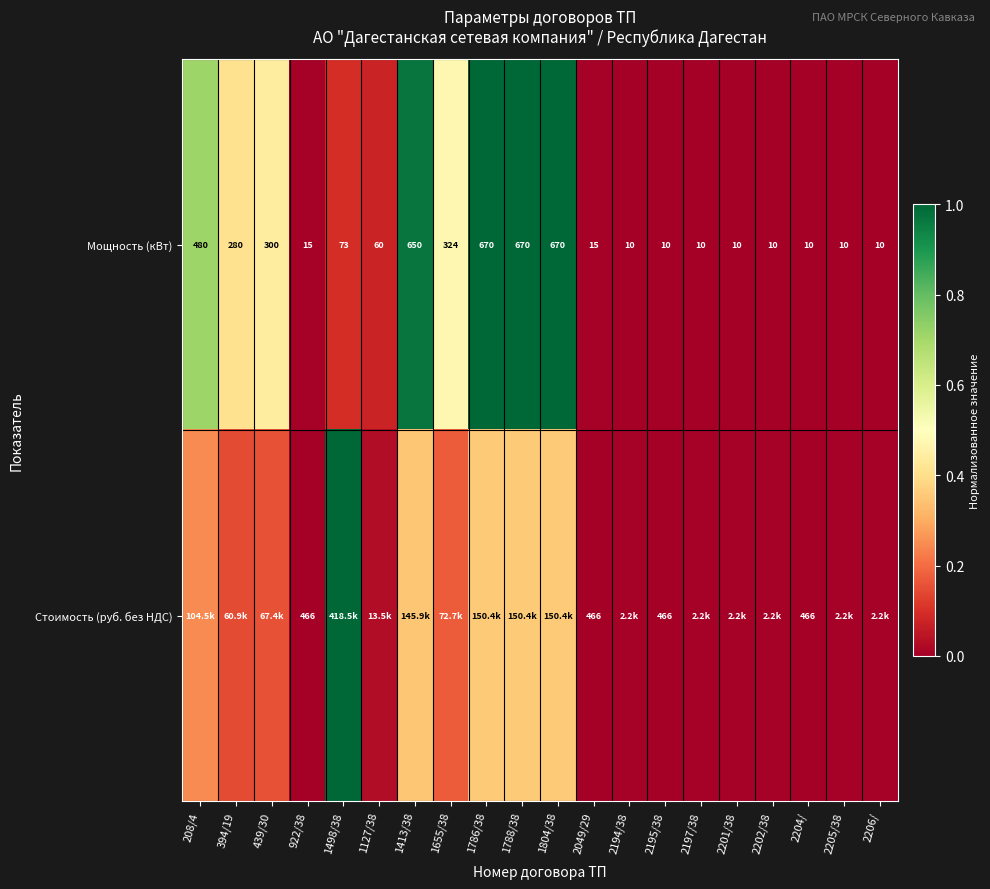

Is the value of Стоимость (руб. без НДС) at 922/38 greater than the value of Мощность (кВт) at 2206/?

Yes